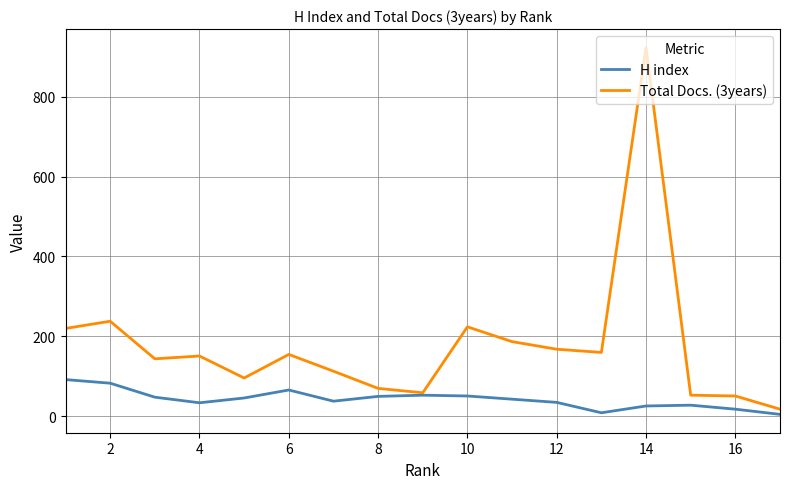

List the series in order of their peak value, highest first.

Total Docs. (3years), H index